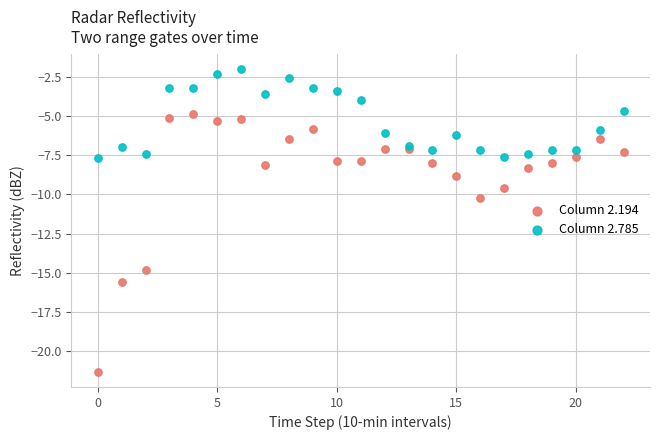

Which series reaches the maximum Y coordinate?

Column 2.785